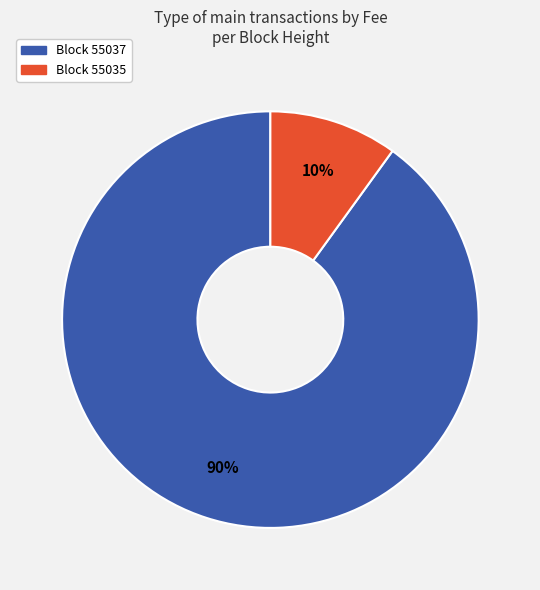

Is there any slice that represents more than half of the pie?

Yes